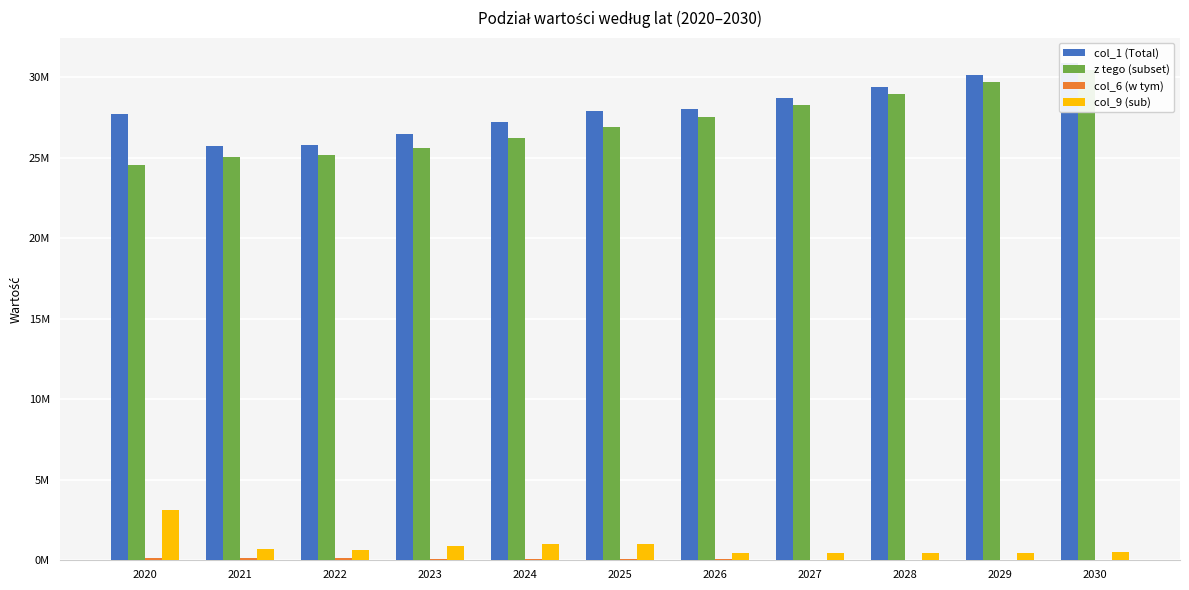

What is the difference between the z tego (subset) values at 2022 and 2026?

2368400.0